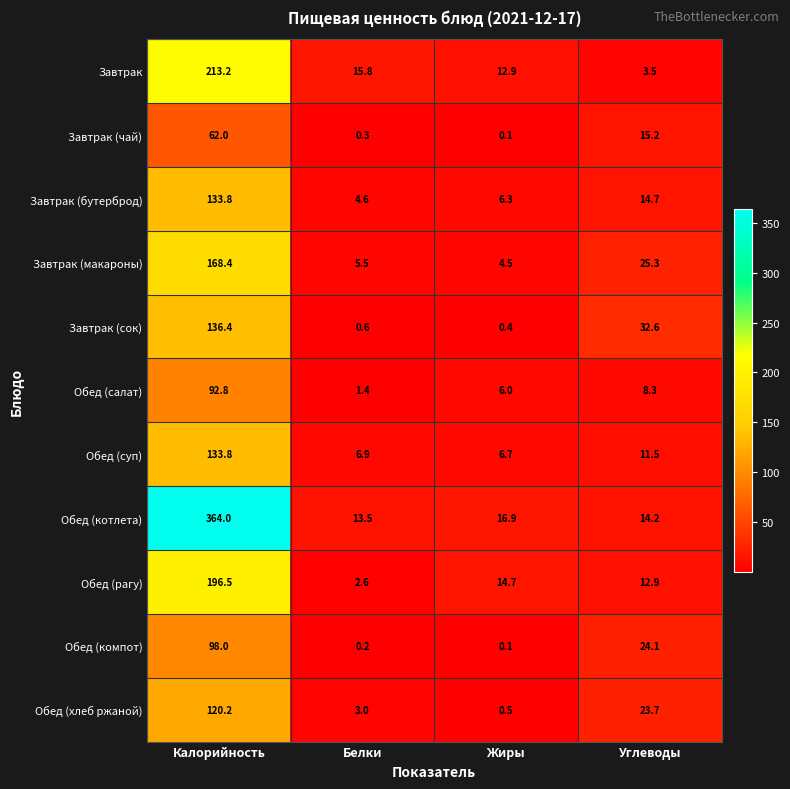

What is the difference between the second highest and second lowest values in the Обед (суп) series?

4.6